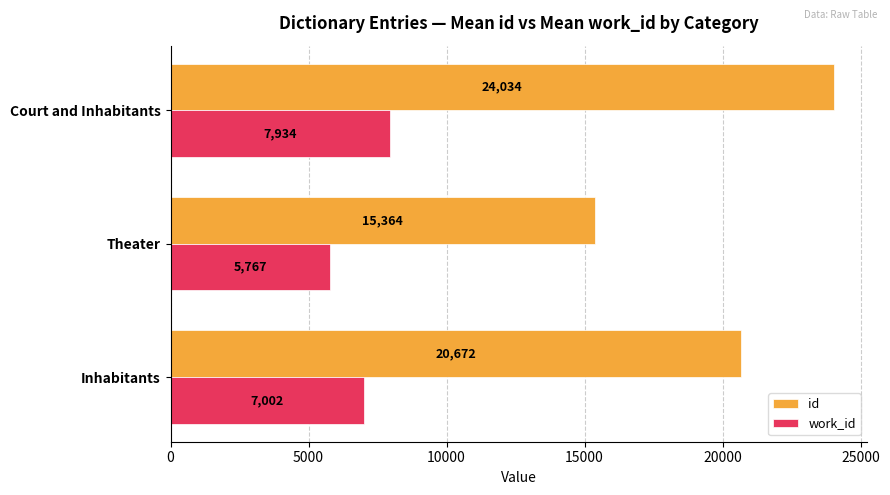

What is the average value of the work_id series?

6900.9